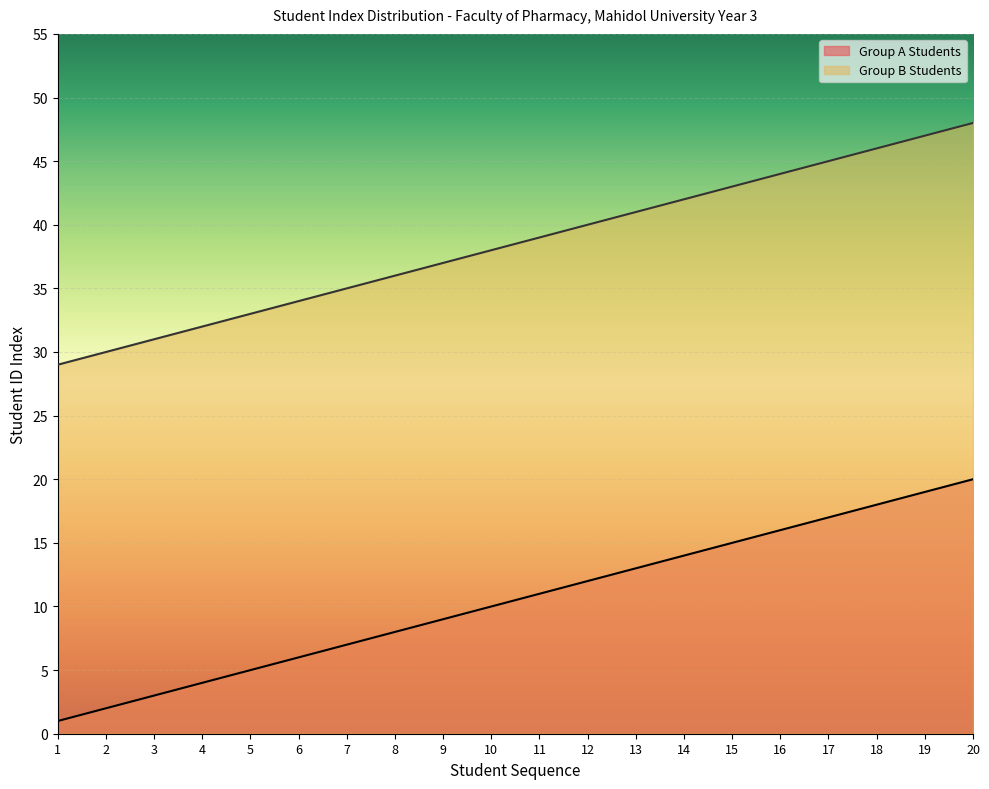

How many lines are shown in the chart?

2